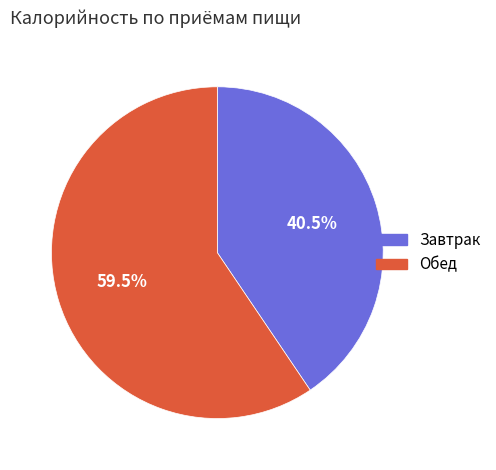

Count the number of slices in the pie.

2